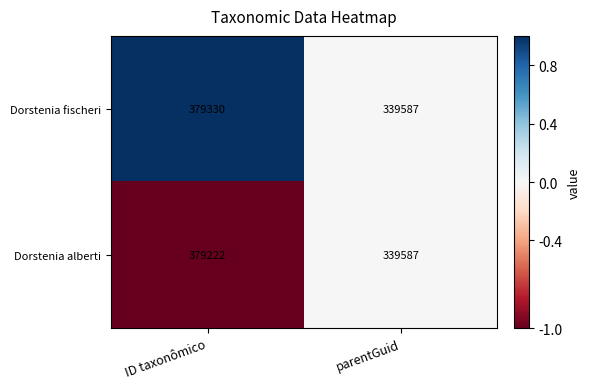

What is the smallest value displayed?

339587